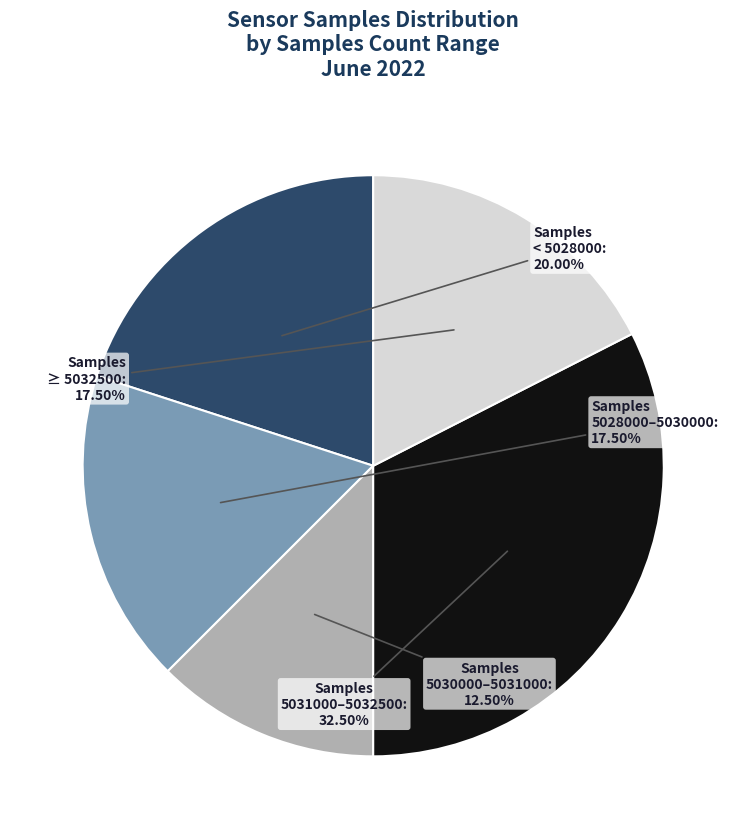

Is there any slice that represents more than half of the pie?

No